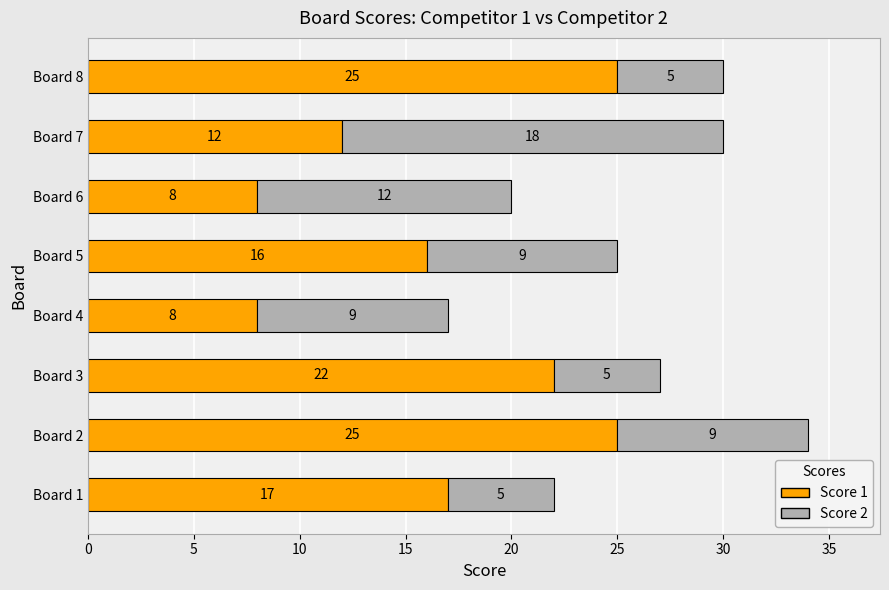

What is the highest value of the Score 1 series?

25